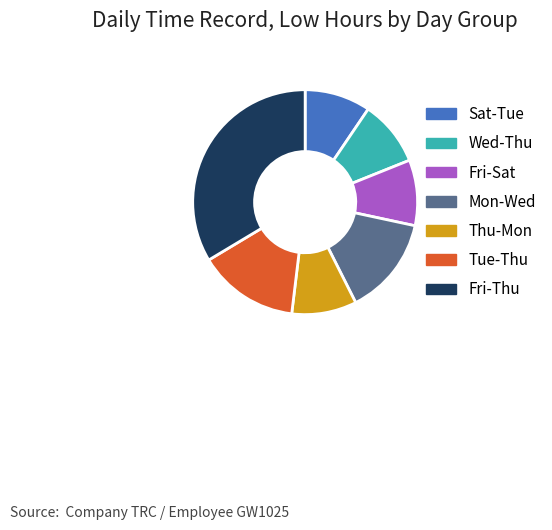

Which slice is the largest?

Fri-Thu